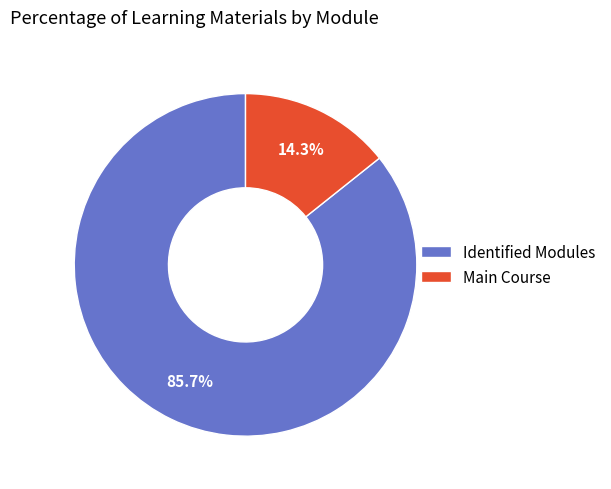

What is the total percentage of Identified Modules and Main Course?

100.0%